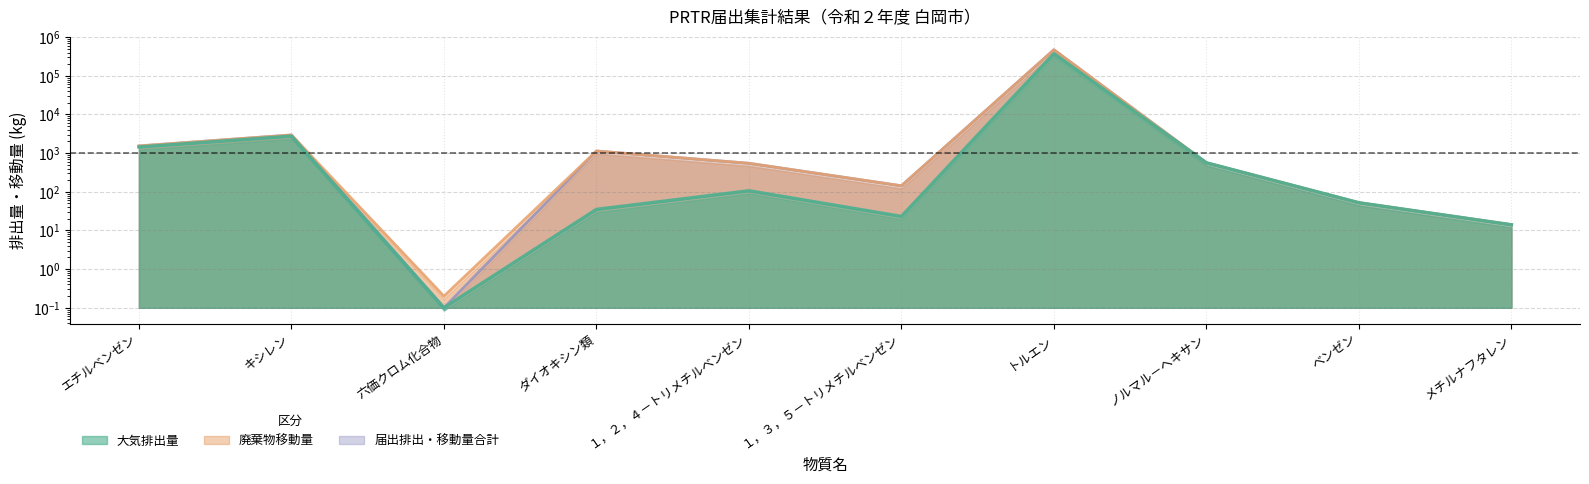

What is the smallest value displayed?

0.1